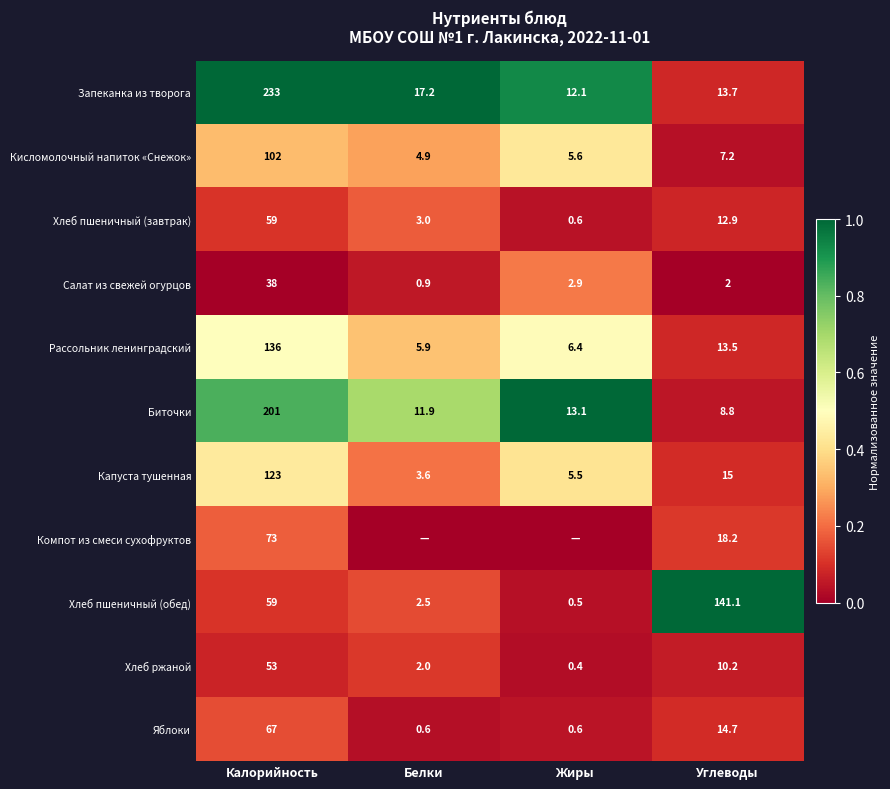

What is the spread (max minus min) of values at Углеводы?

139.1